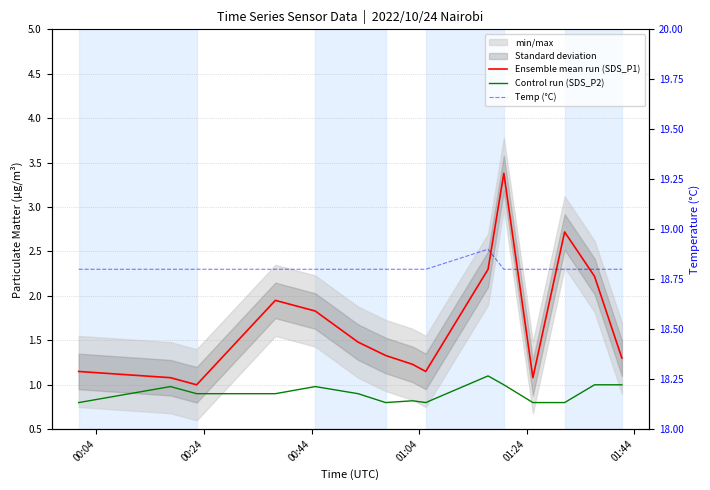

What is the sum of all Temp (°C) values?

282.1